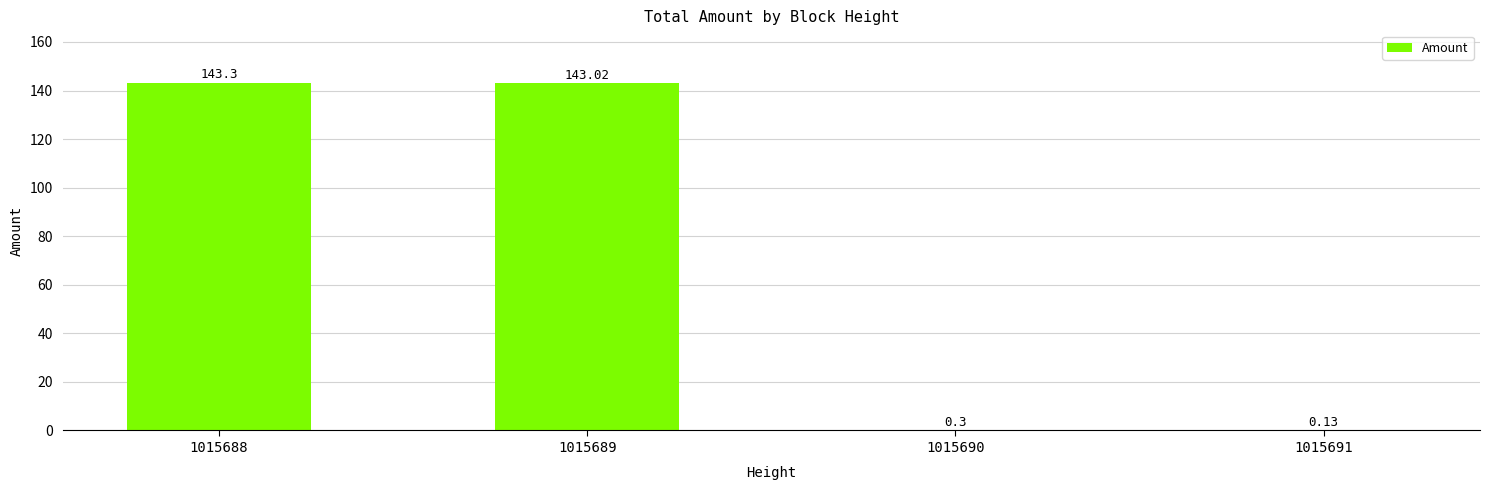

What is the sum of the values at 1015688 and 1015691?

143.4